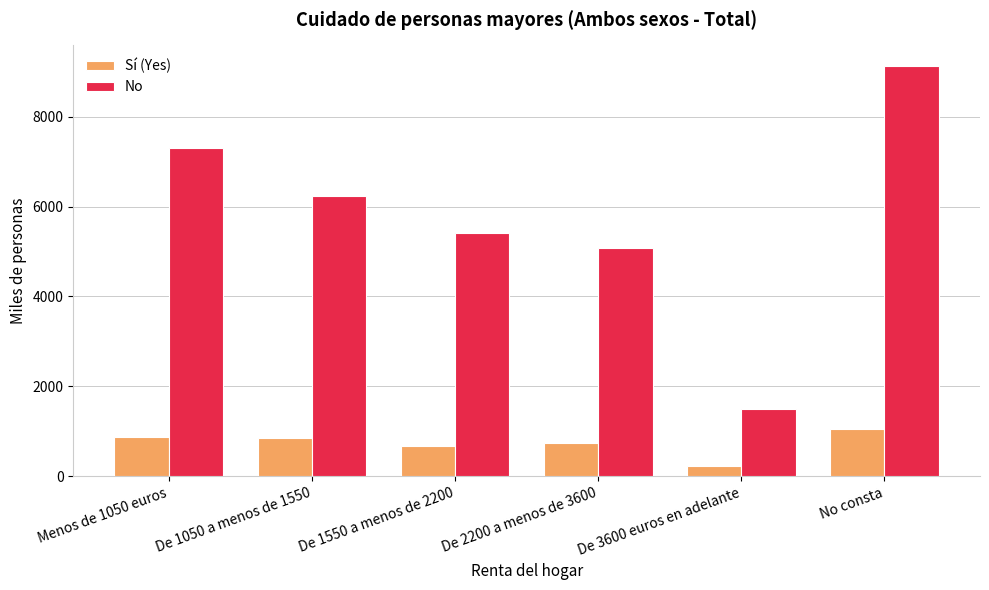

Which series has the largest total across all categories?

No